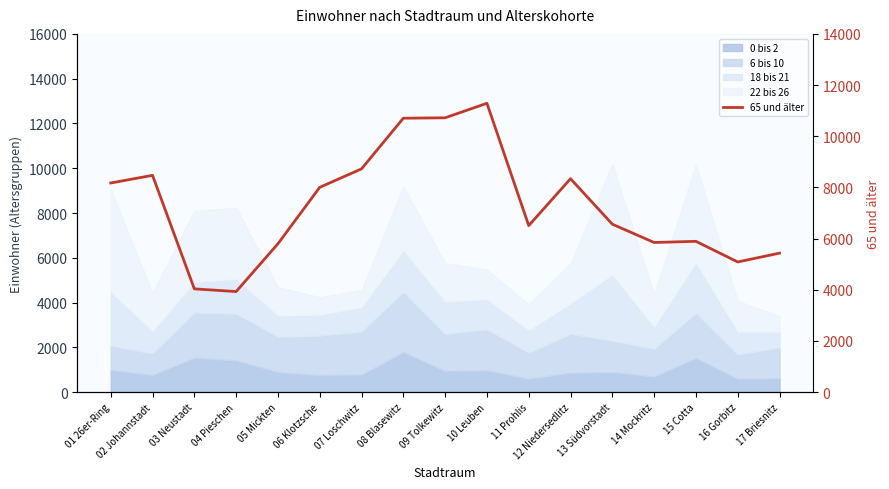

What is the difference between the second highest and minimum values?

6791